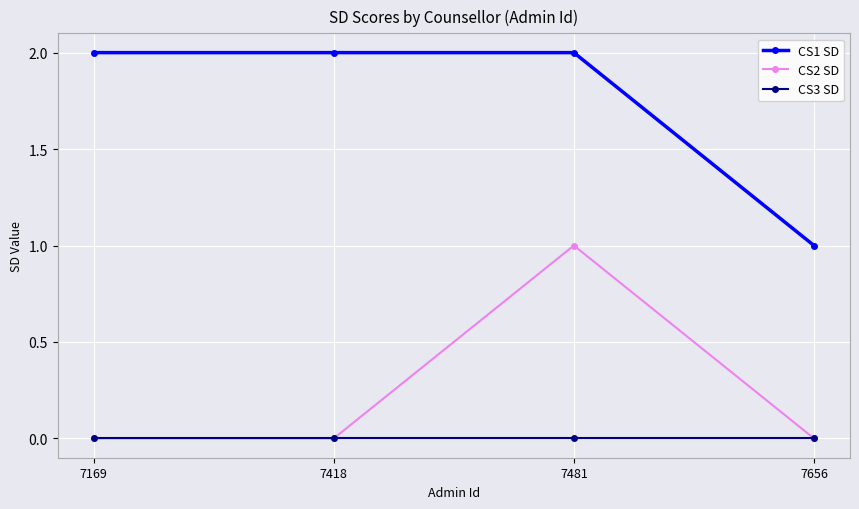

Reading left to right, transcribe all the data shown in this chart.

CS1 SD: 2	2	2	1
CS2 SD: 0	0	1	0
CS3 SD: 0	0	0	0